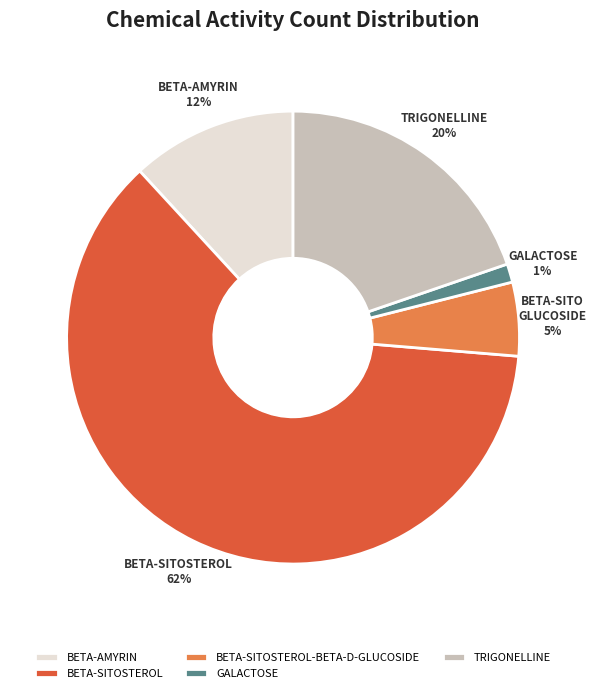

Which category accounts for the majority?

BETA-SITOSTEROL